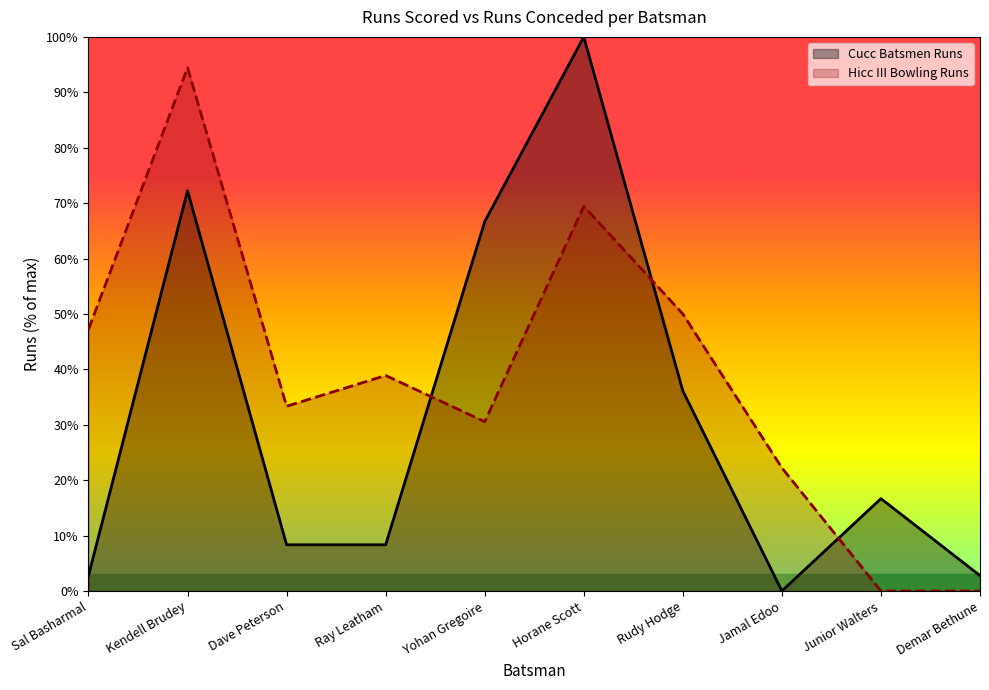

How many times do Hicc III Bowling Runs and Cucc Batsmen Runs cross each other?

3